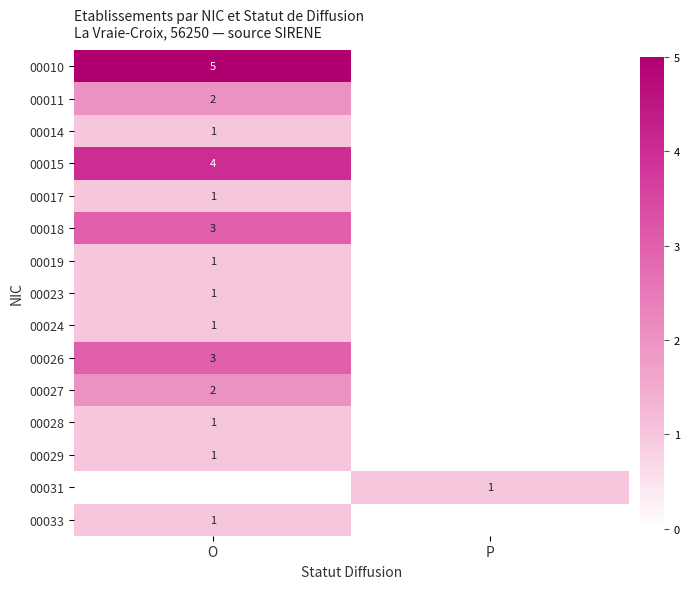

At which category is the sum across all series the highest?

O